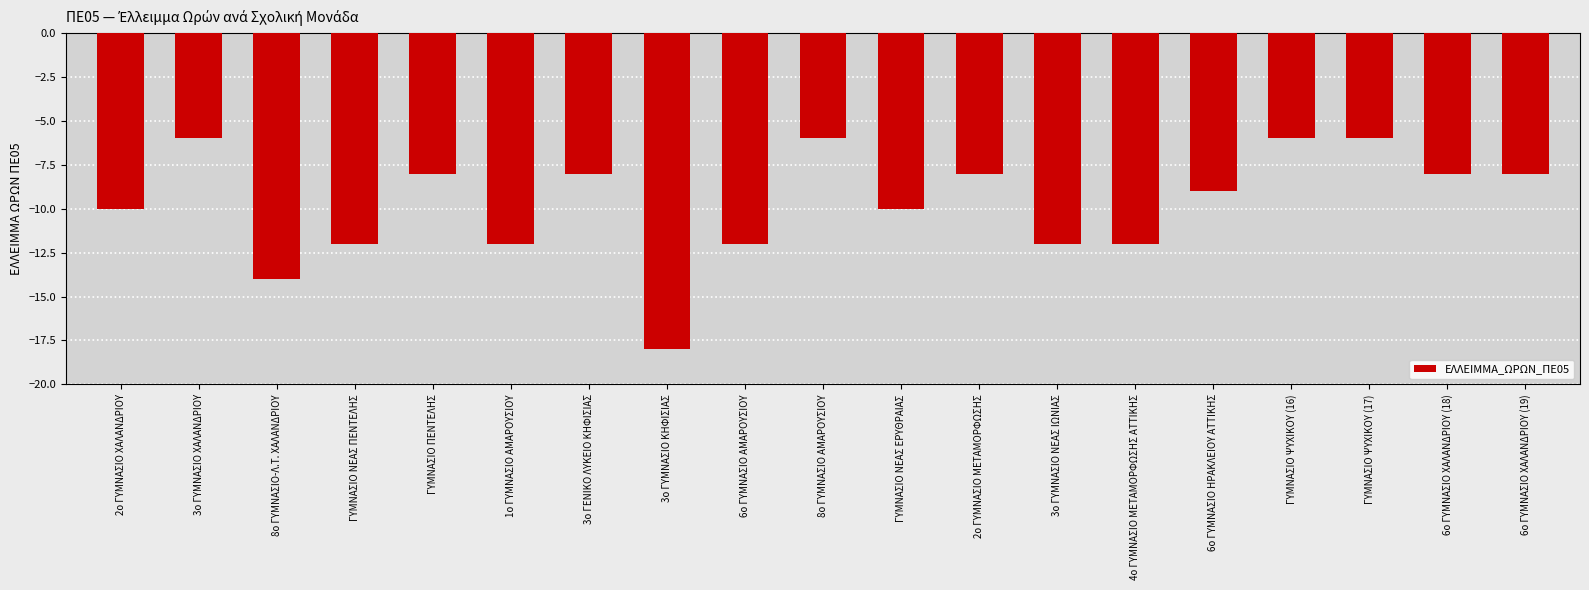

Reading left to right, transcribe all the data shown in this chart.

-10	-6	-14	-12	-8	-12	-8	-18	-12	-6	-10	-8	-12	-12	-9	-6	-6	-8	-8